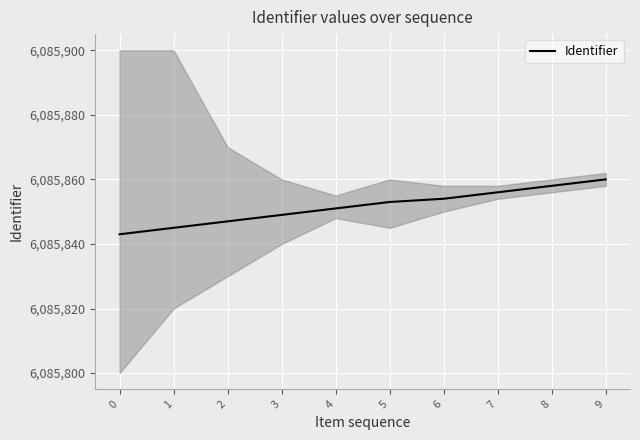

Reading right to left, list all the values displayed in this chart.

6085860	6085858	6085856	6085854	6085853	6085851	6085849	6085847	6085845	6085843